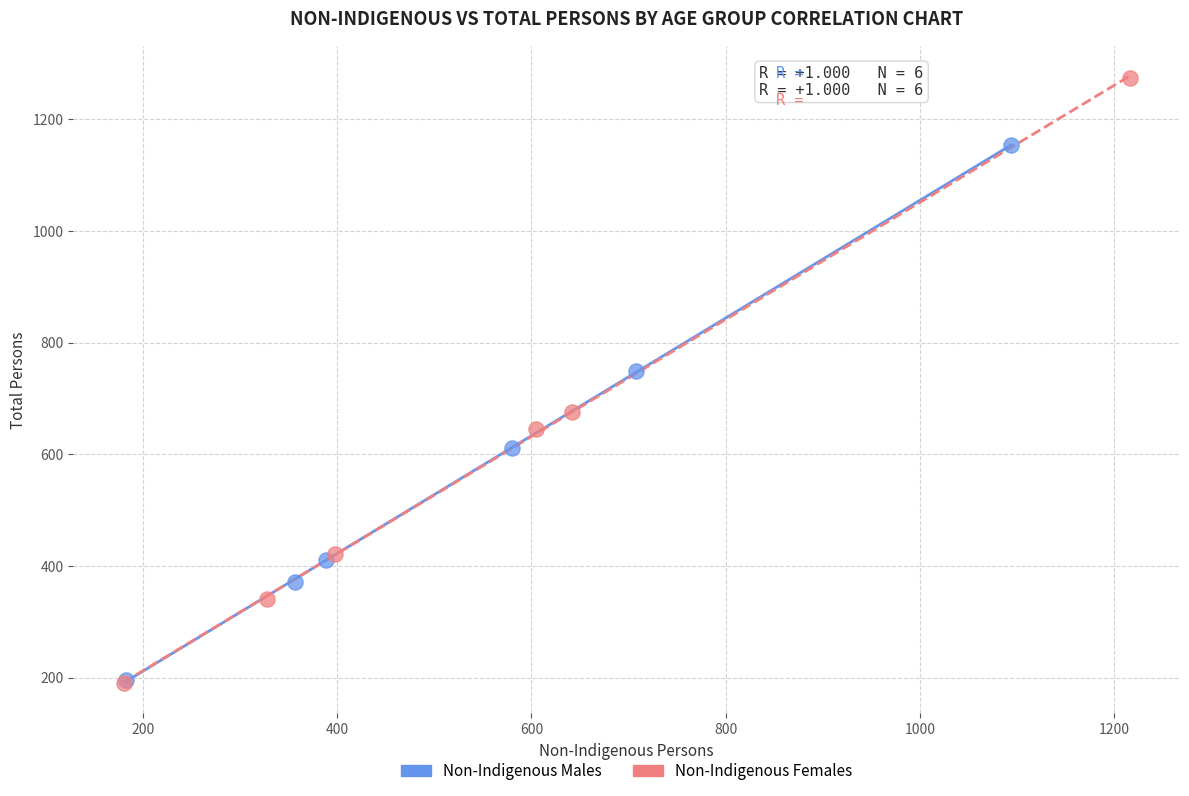

Which series has the largest Y range (max minus min)?

Non-Indigenous Females